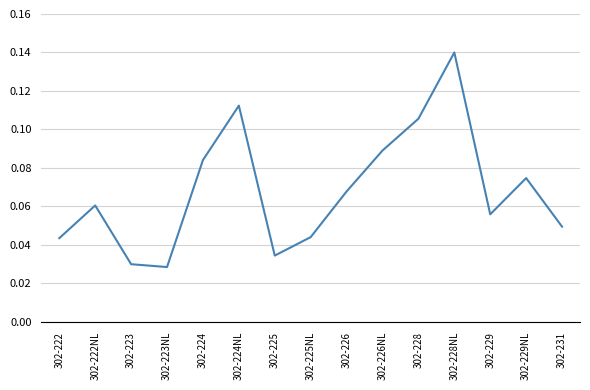

True or false: the data has more than 1 interior local peaks.

True